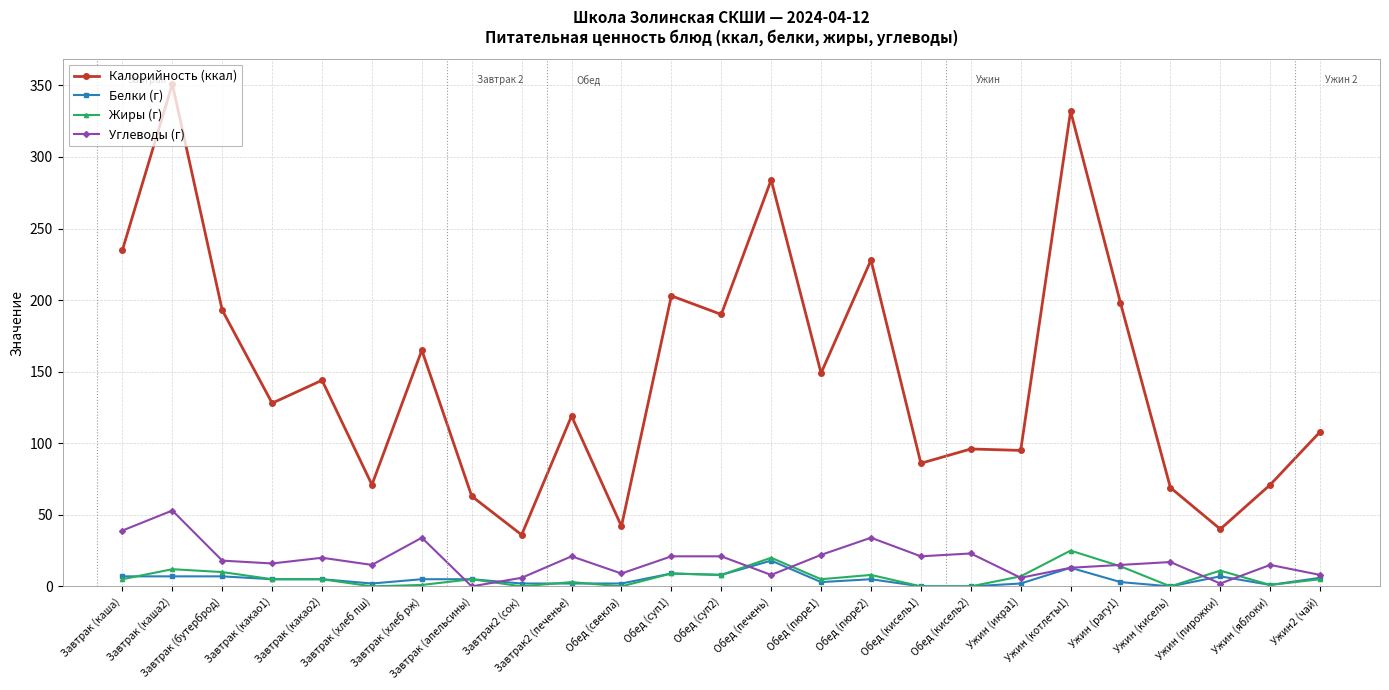

What is the difference between the highest and lowest values at Обед (кисель1)?

86